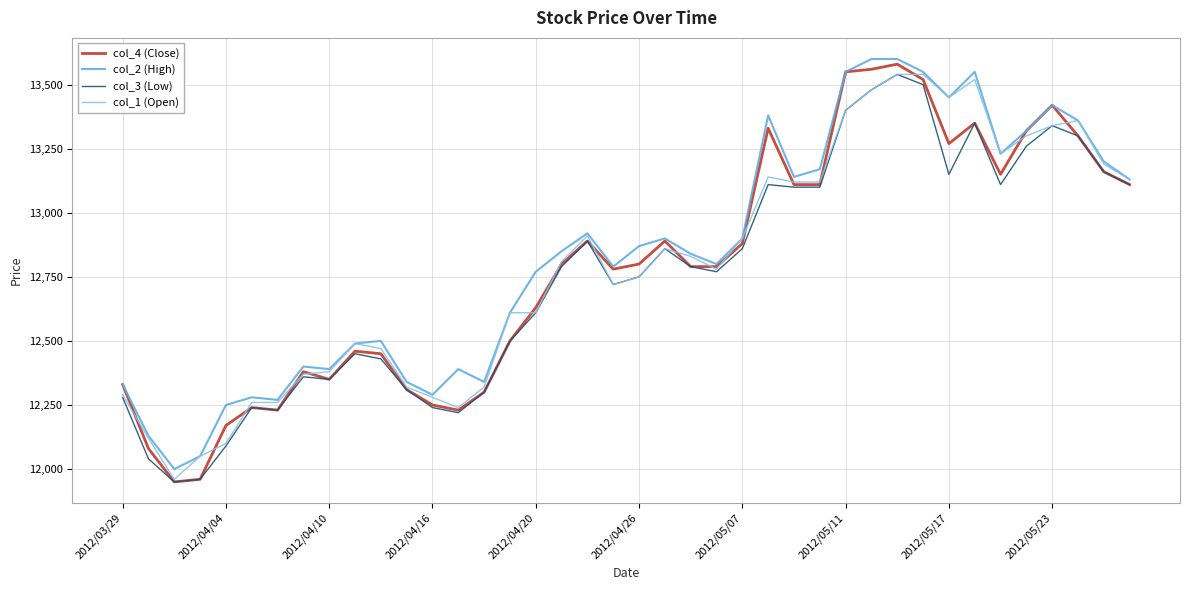

What is the maximum value shown in the chart?

13600